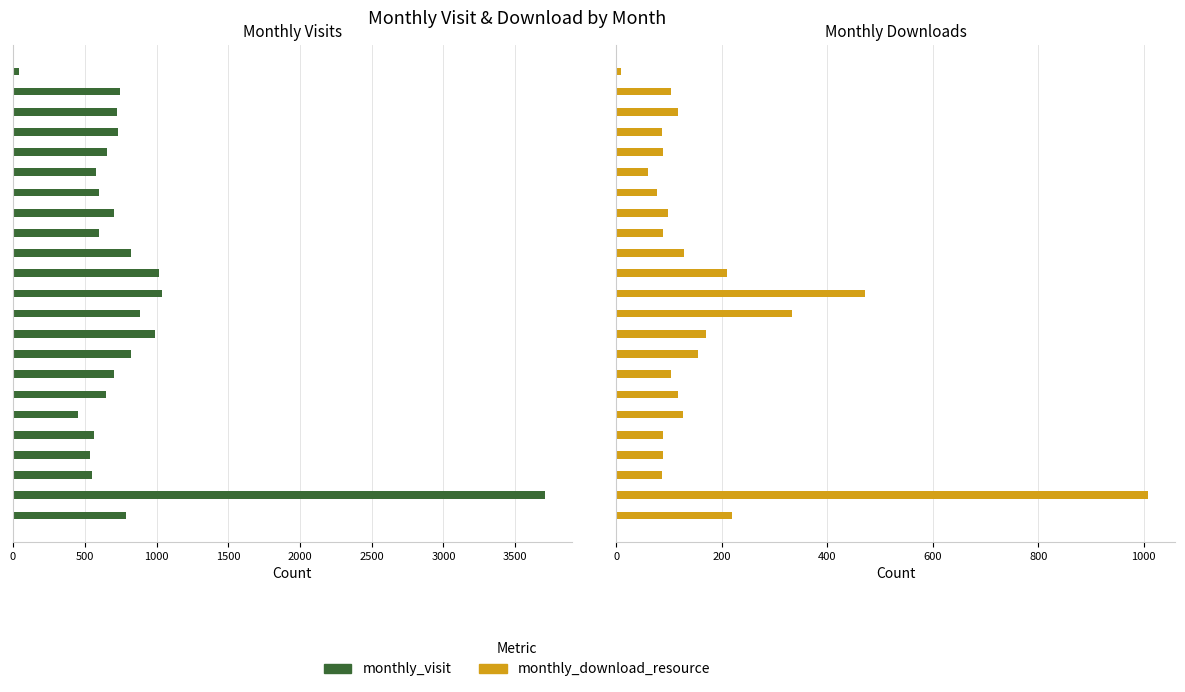

Count the number of data series in this chart.

2